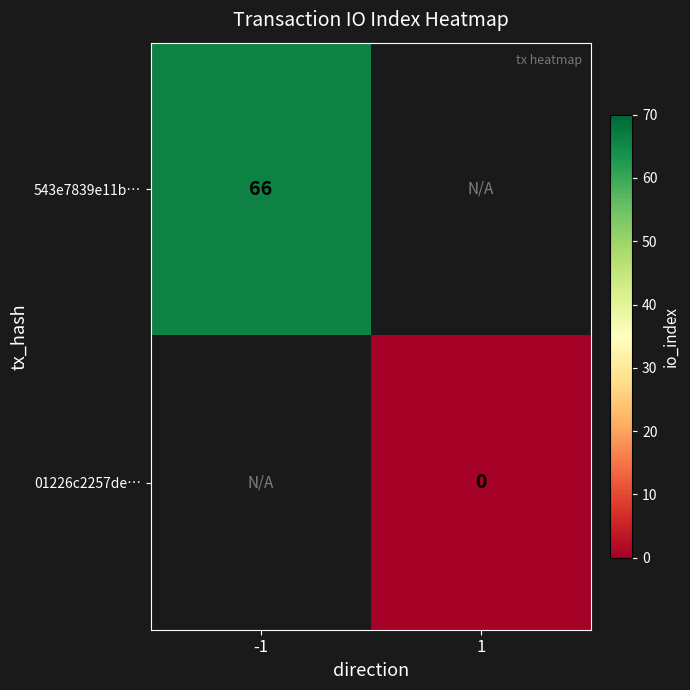

At which category does the chart reach its minimum across all series?

1